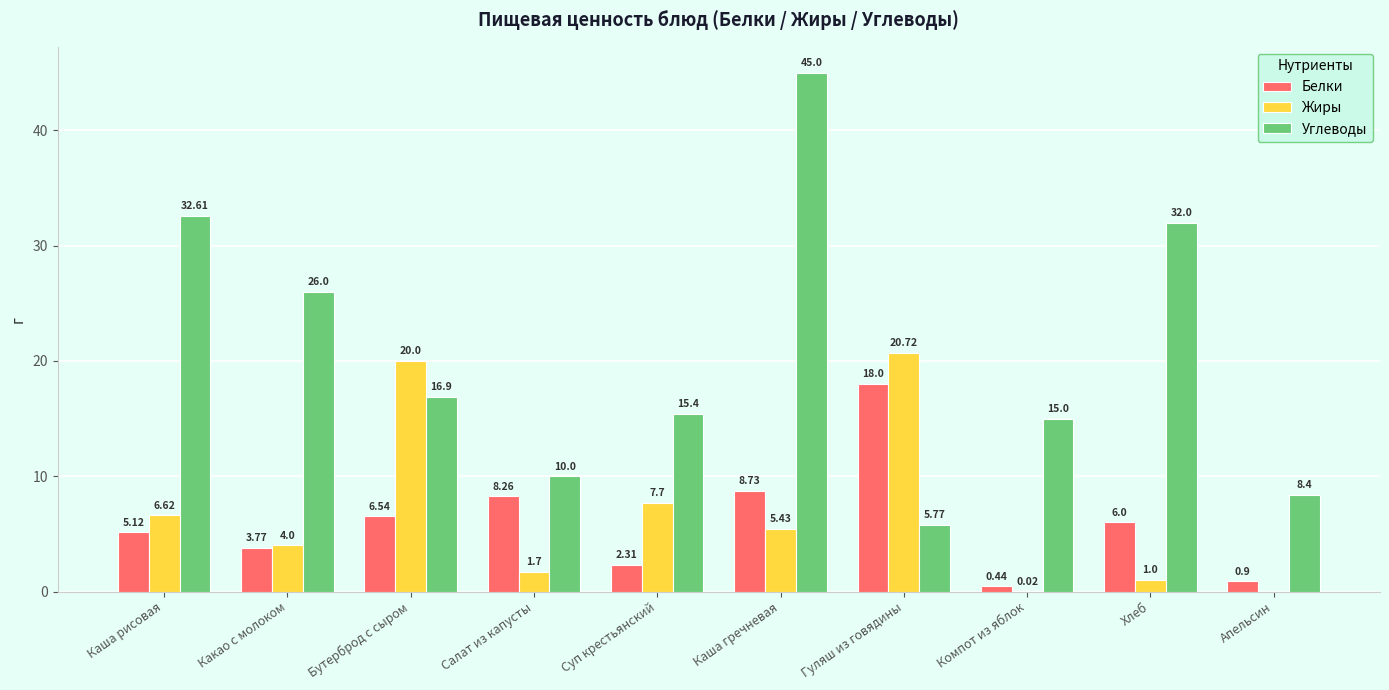

At which label does Белки first exceed 6?

Бутерброд с сыром